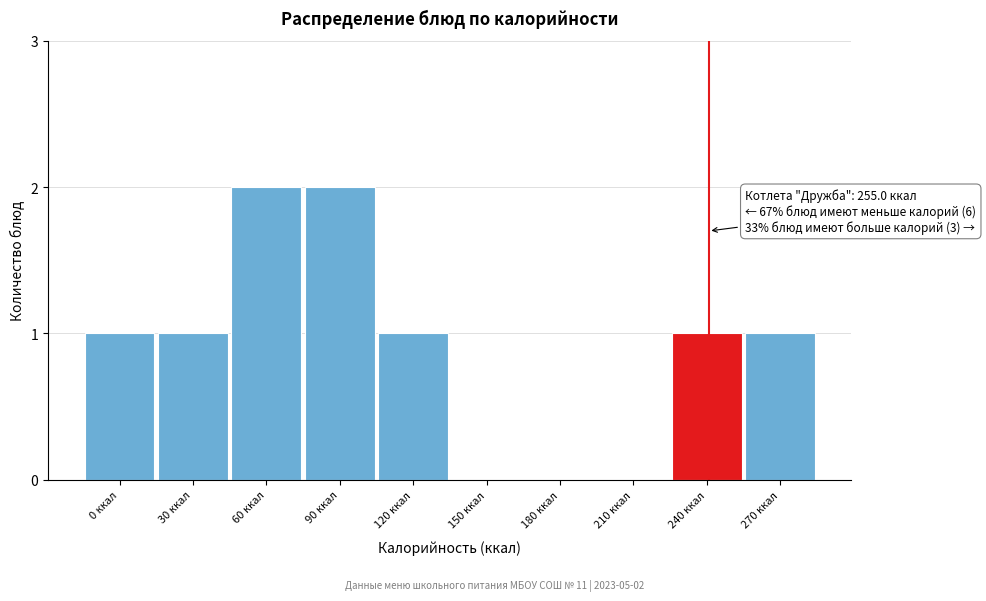

Reading left to right, extract all data points from this chart.

0 ккал=1	30 ккал=1	60 ккал=2	90 ккал=2	120 ккал=1	150 ккал=0	180 ккал=0	210 ккал=0	240 ккал=1	270 ккал=1